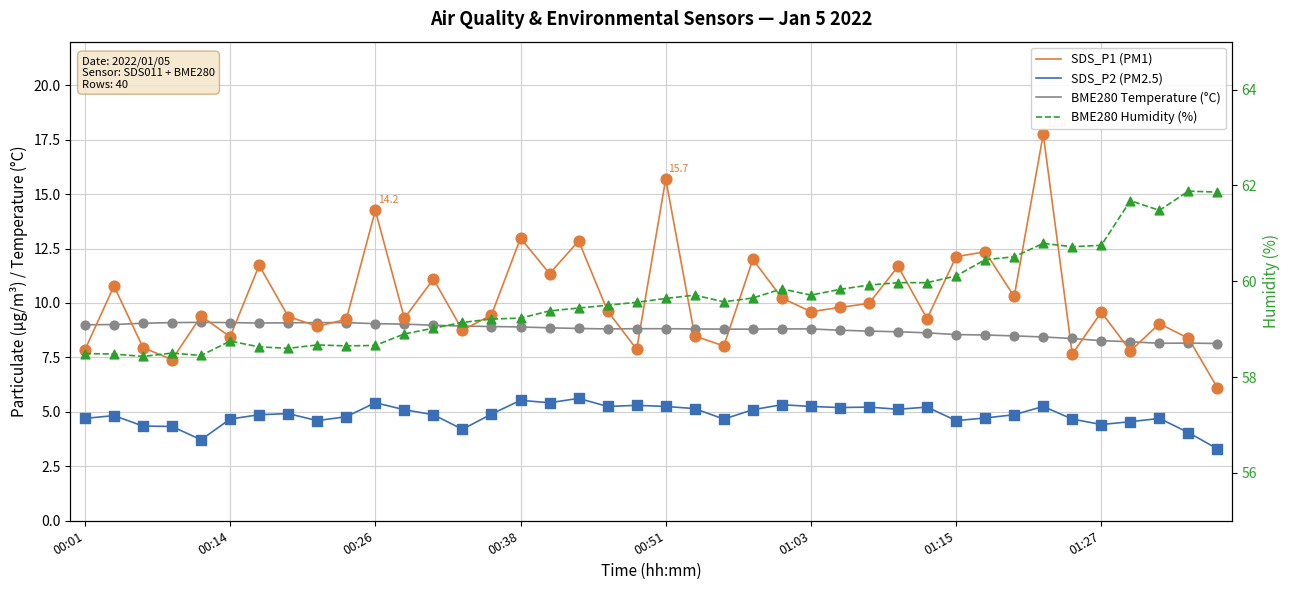

At which category is the sum across all series the highest?

33